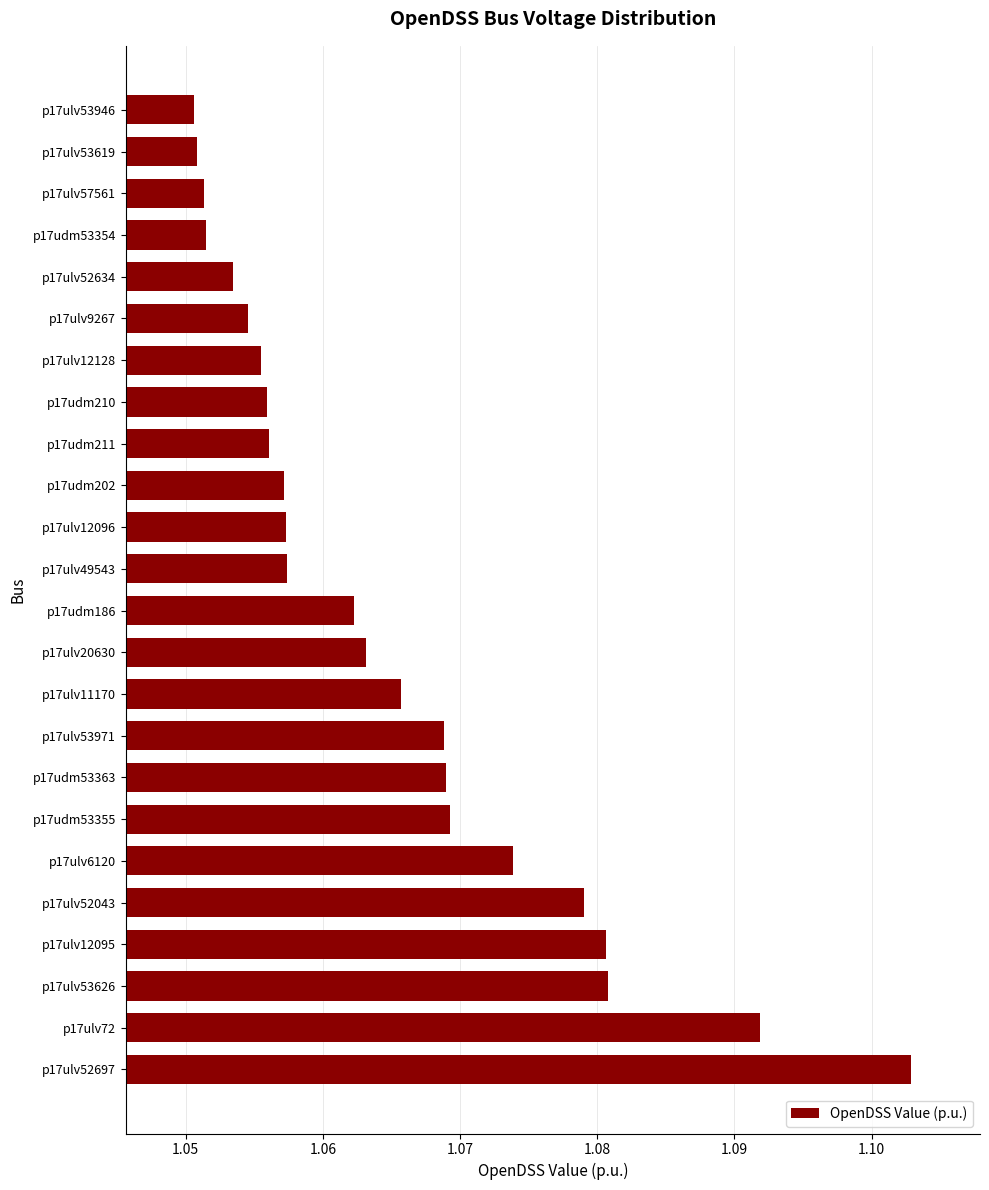

What is the label of the 20th bar from the top?

p17ulv52043